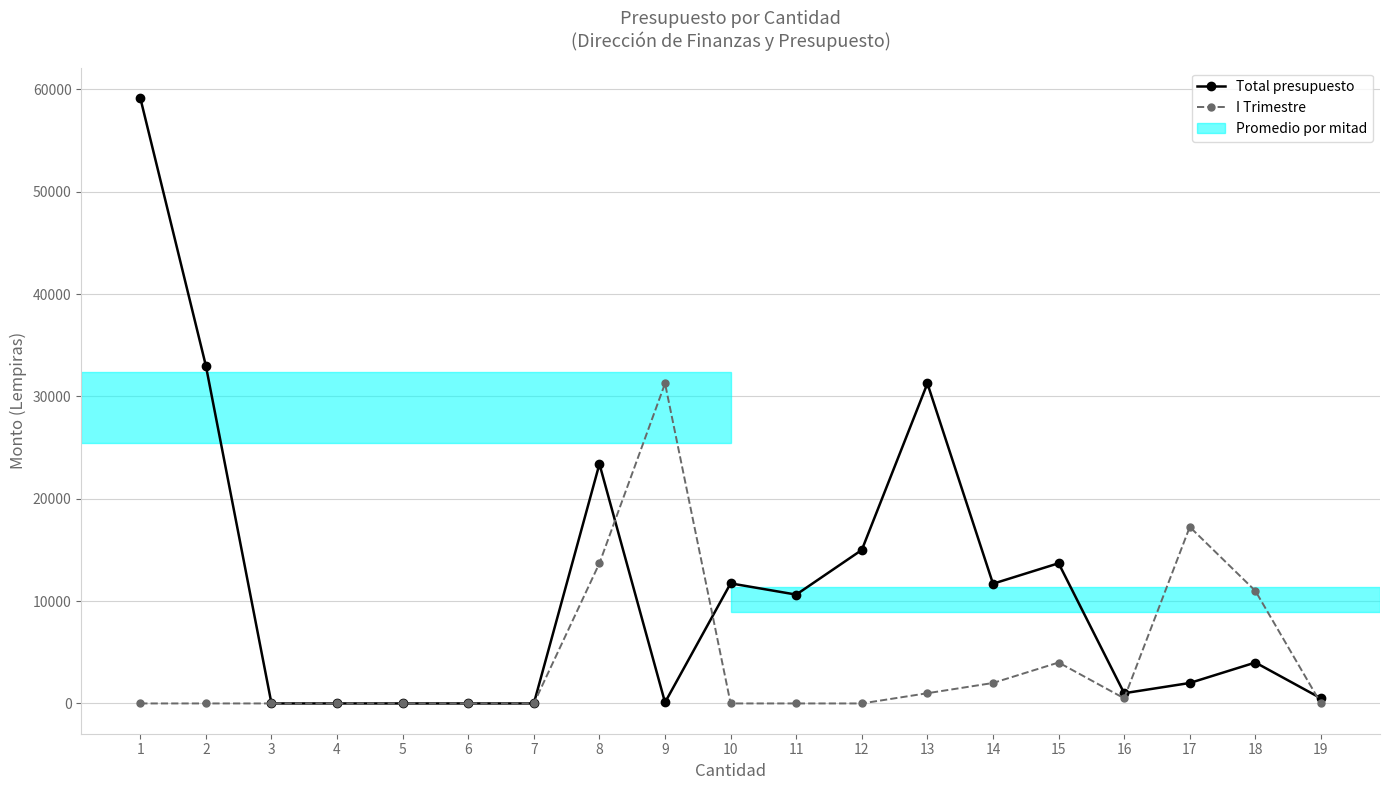

How many values in the Total presupuesto series are below 4000?

9